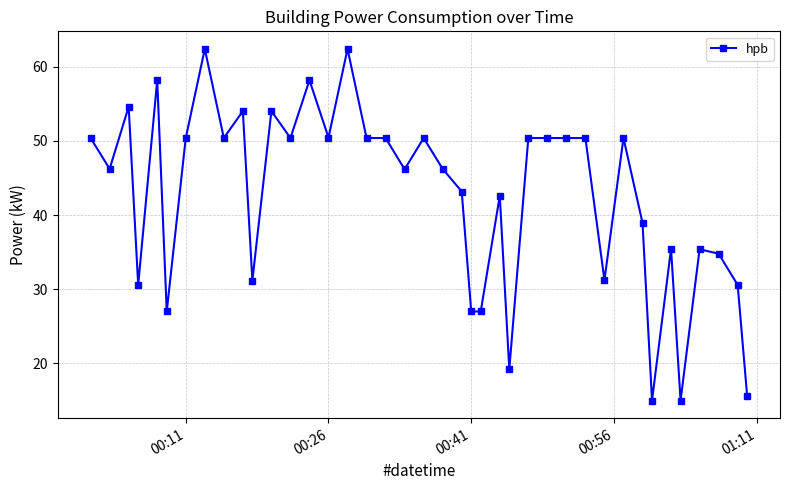

What is the difference between the maximum and minimum values?

47.4